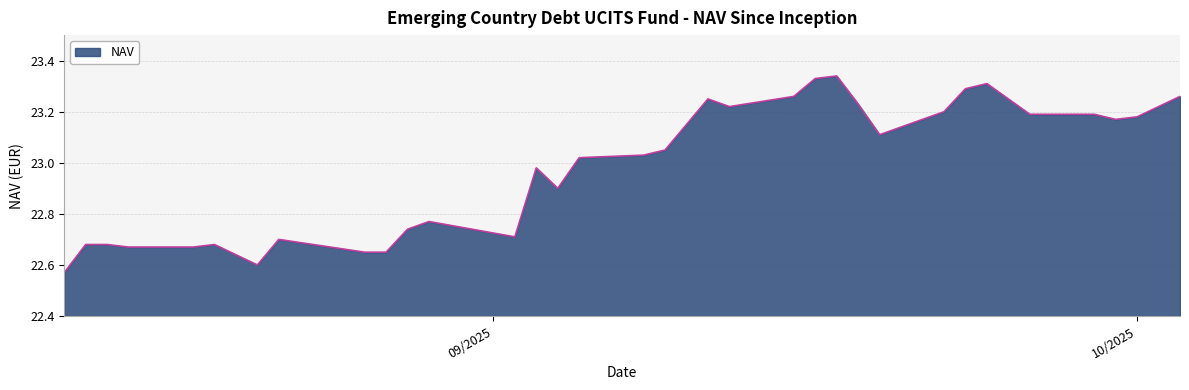

What is the difference between the maximum and minimum values?

0.8